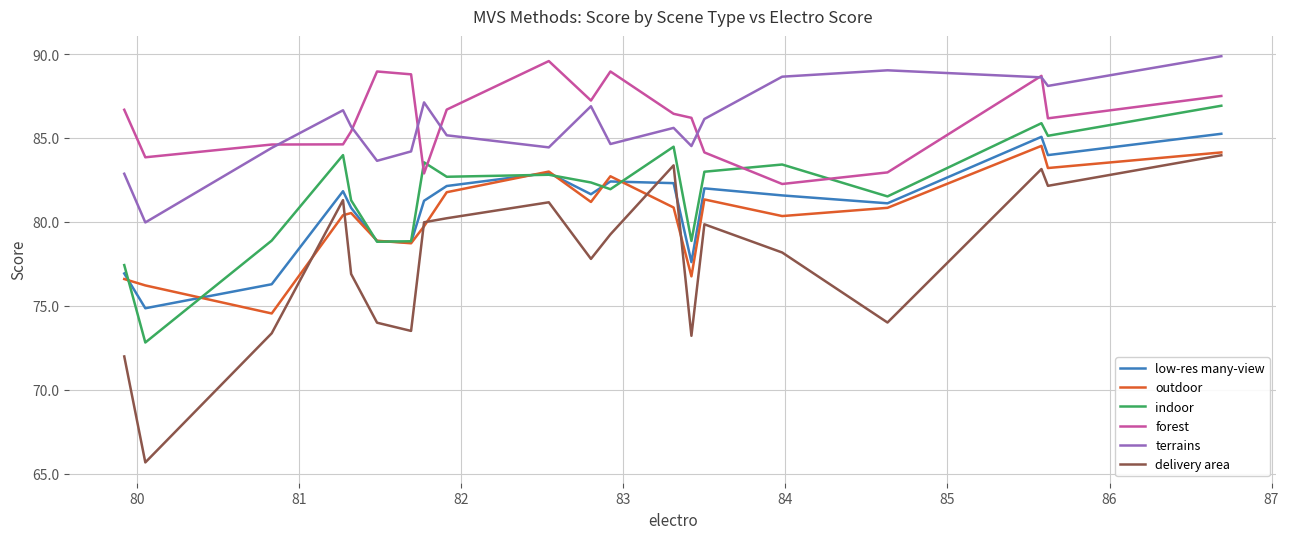

True or false: forest and delivery area cross at least once.

False